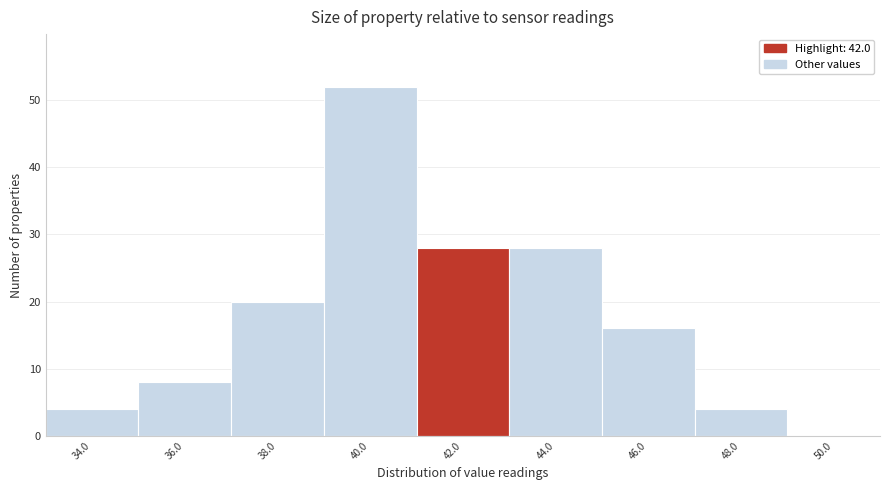

Reading left to right, extract all data points from this chart.

34.0=4	36.0=8	38.0=20	40.0=52	42.0=28	44.0=28	46.0=16	48.0=4	50.0=0